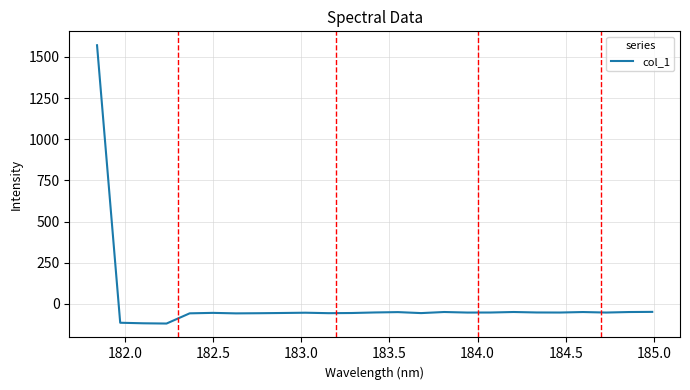

What is the greatest value displayed?

1570.3